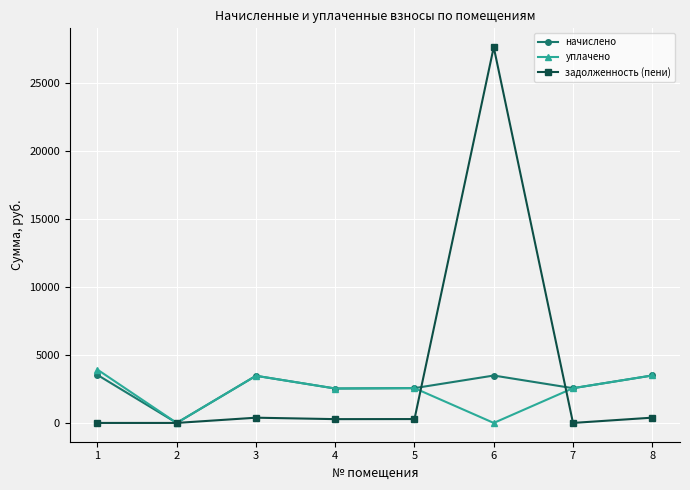

Which series has the largest range (max minus min)?

задолженность (пени)